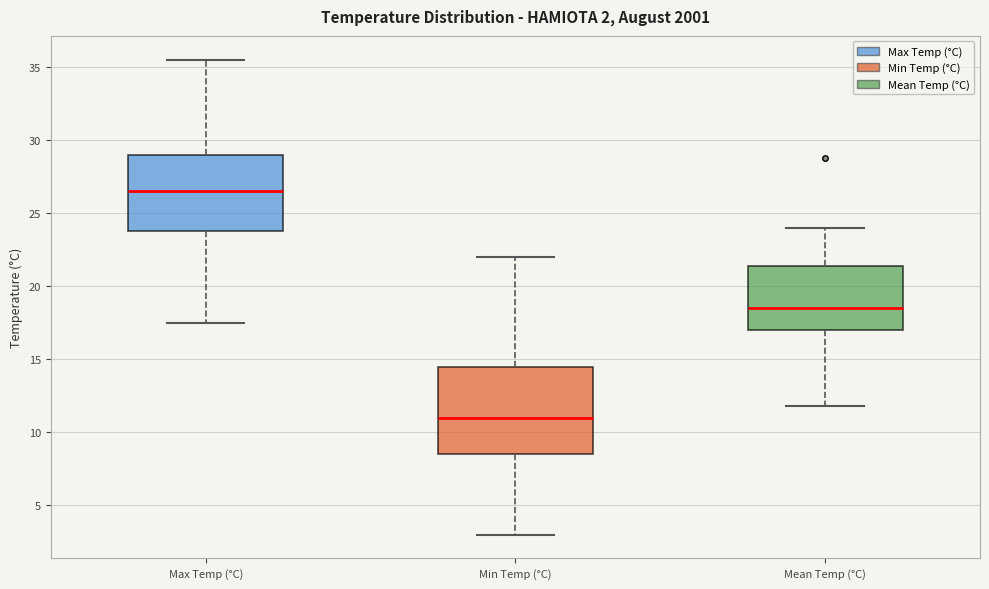

Which box is the tallest, from its lower edge to its upper edge?

Min Temp (°C)